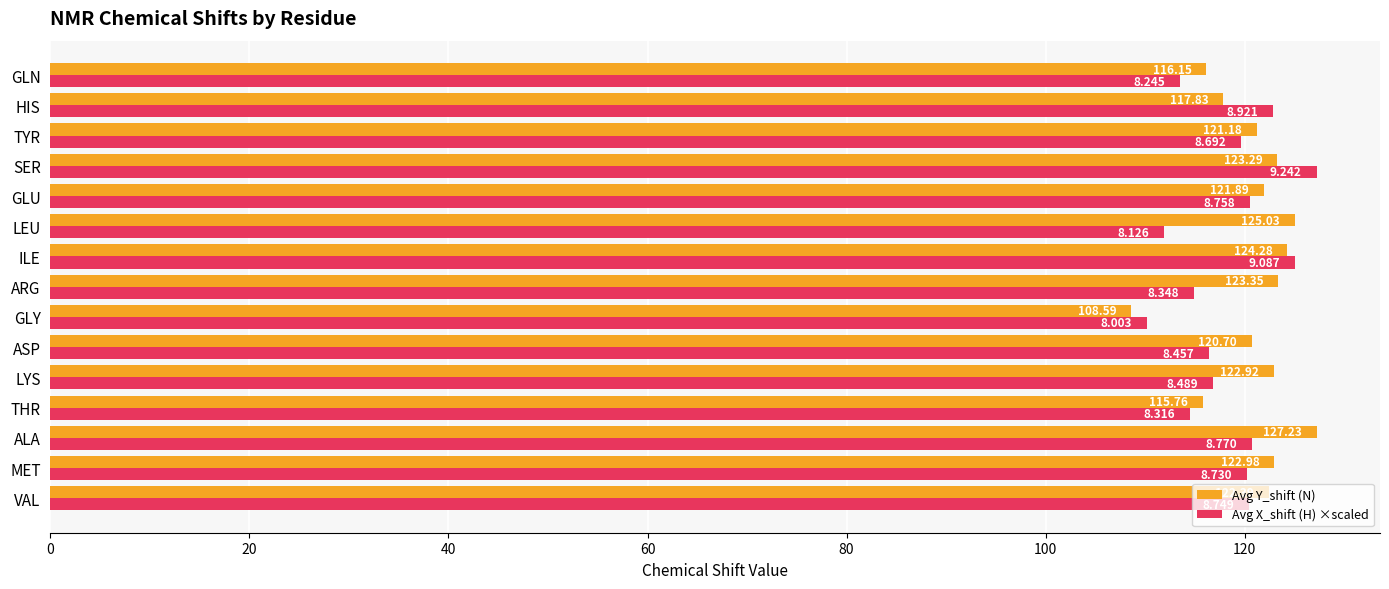

Which label corresponds to the smallest value in the chart?

GLY